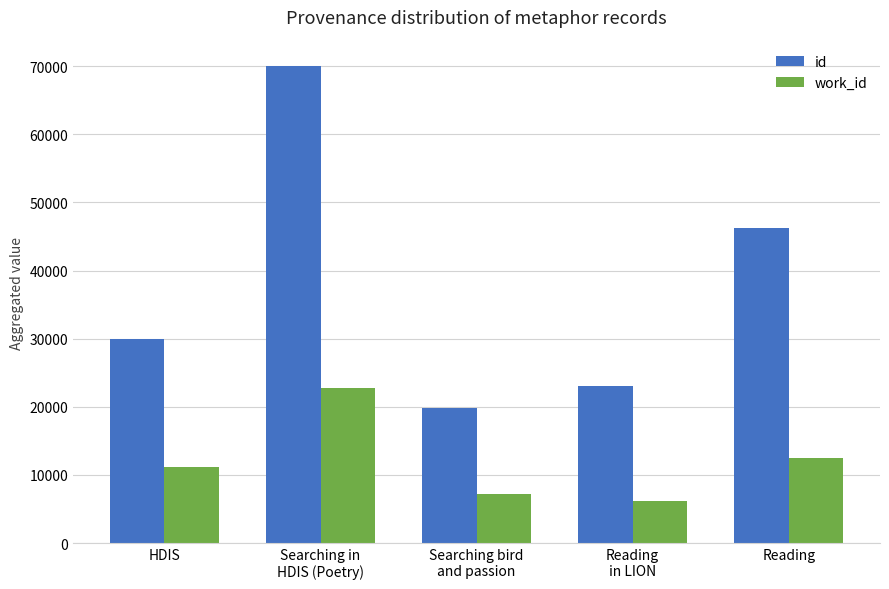

What is the value of the id bar at the 1st from the left?

29889